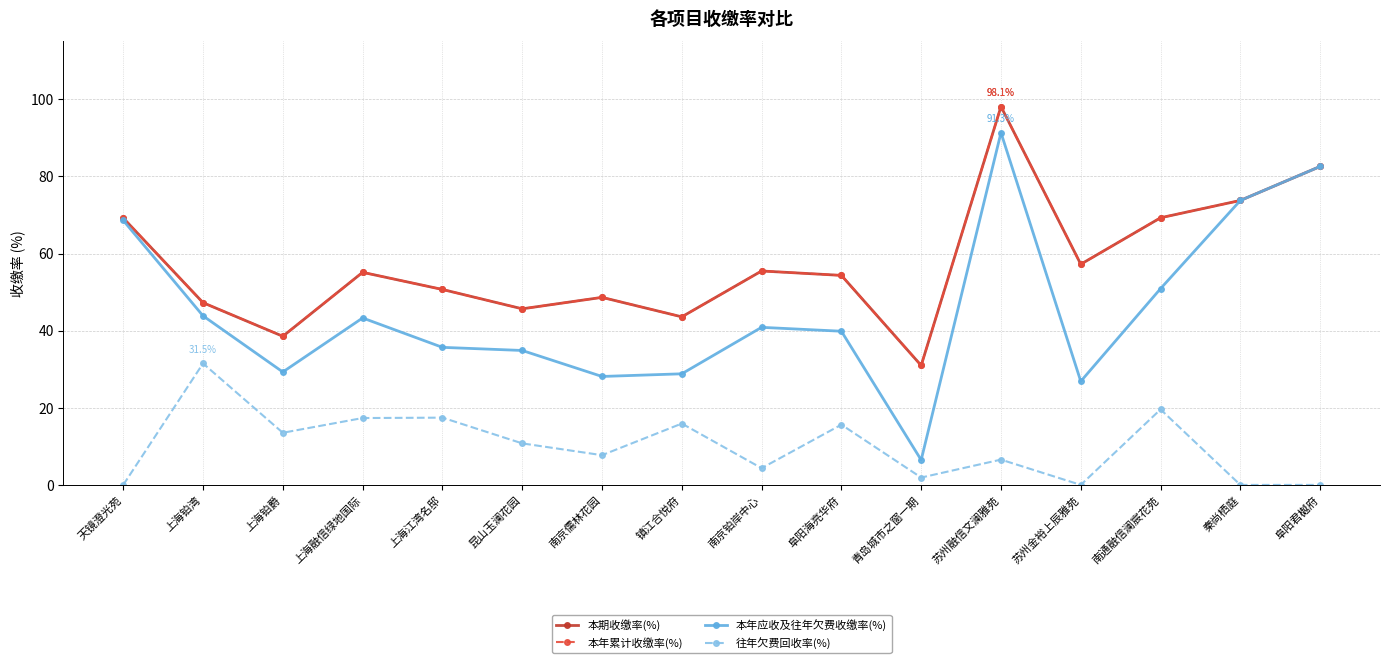

Where is the first local maximum for 本年累计收缴率(%)?

上海融信绿地国际